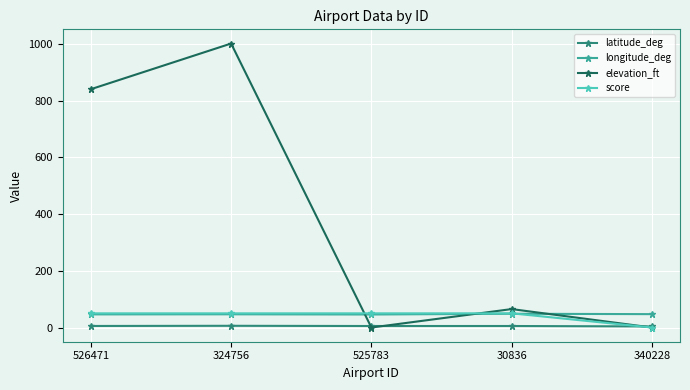

Which series has the widest spread of values?

elevation_ft